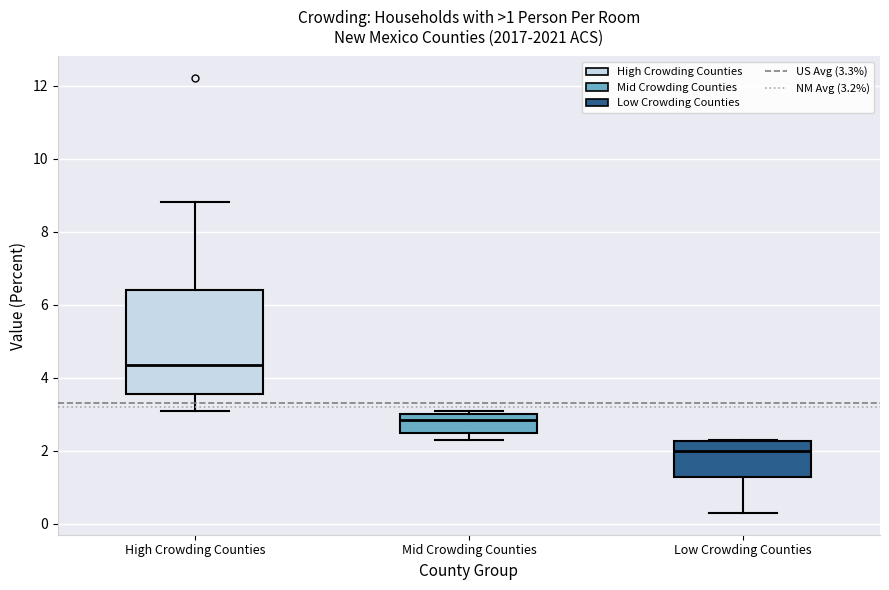

Comparing the boxes themselves (not the whiskers), which one is the tallest?

High Crowding Counties